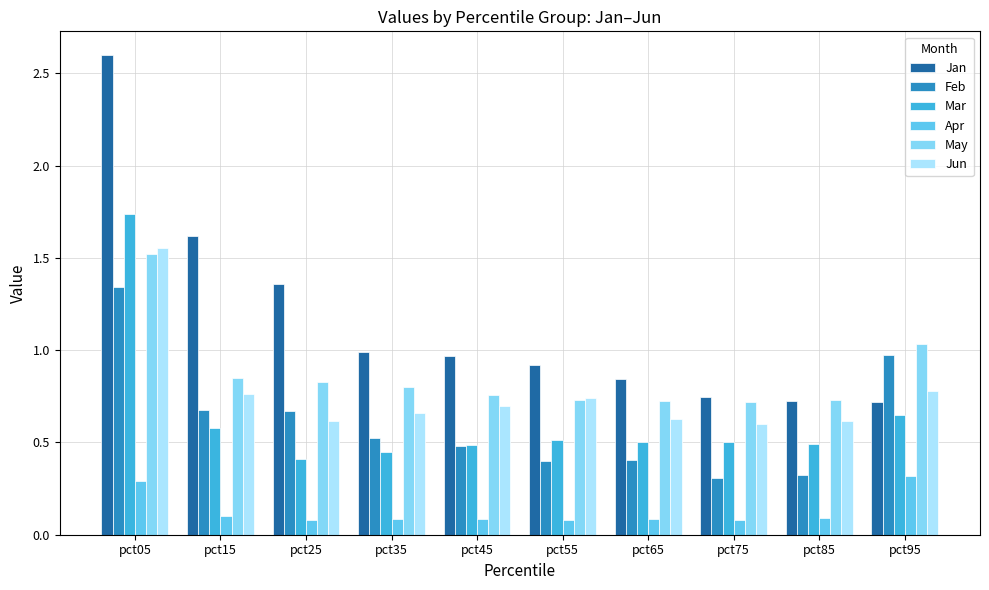

What is the total value across all series at pct05?

9.0